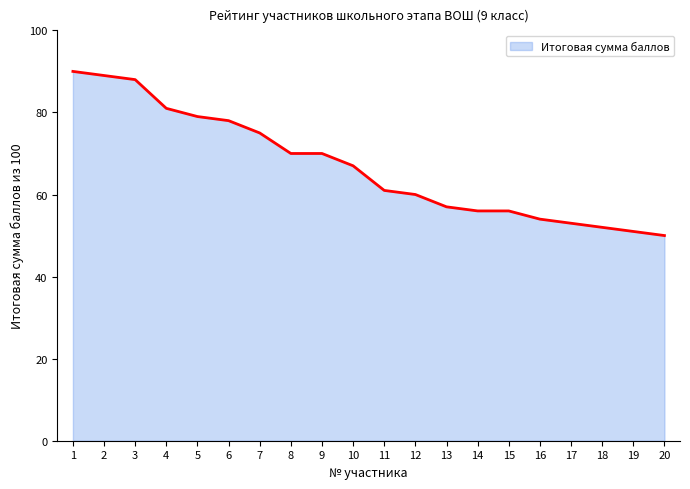

What is the difference between the maximum and minimum values?

40